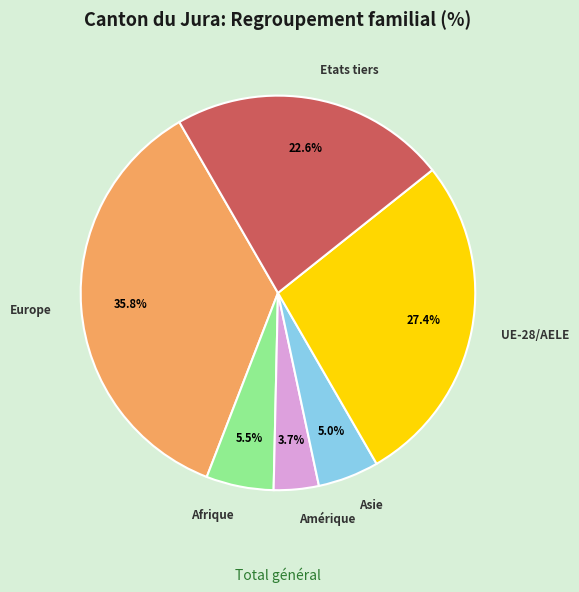

Does any single category account for the majority?

No